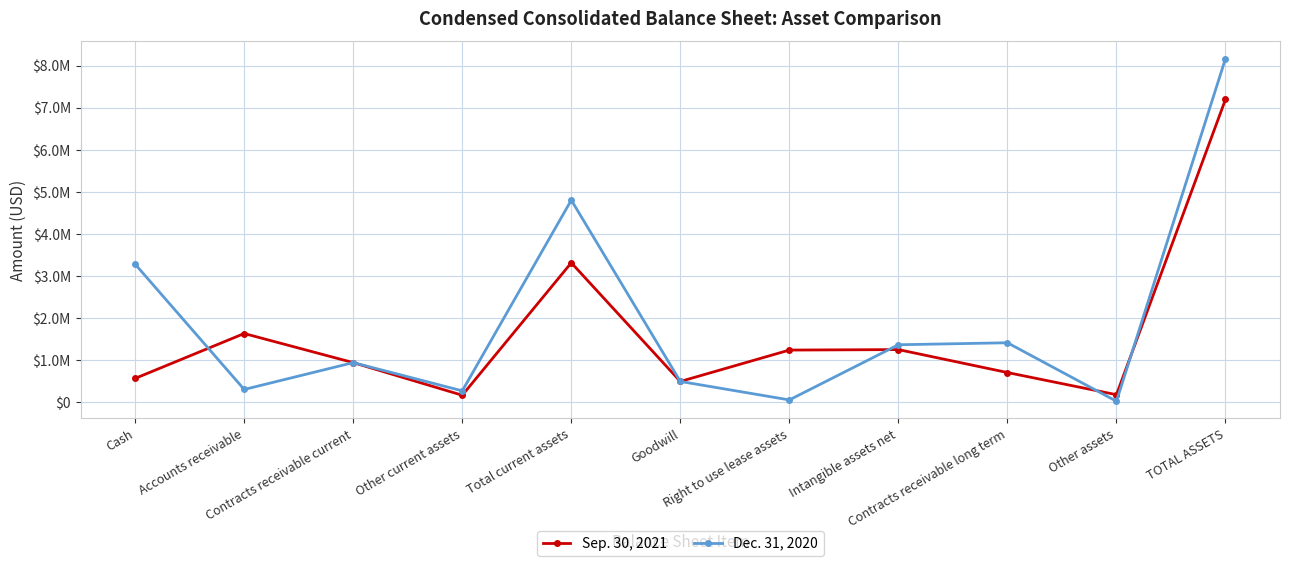

What is the difference between the Sep. 30, 2021 values at Other assets and Contracts receivable long term?

526326